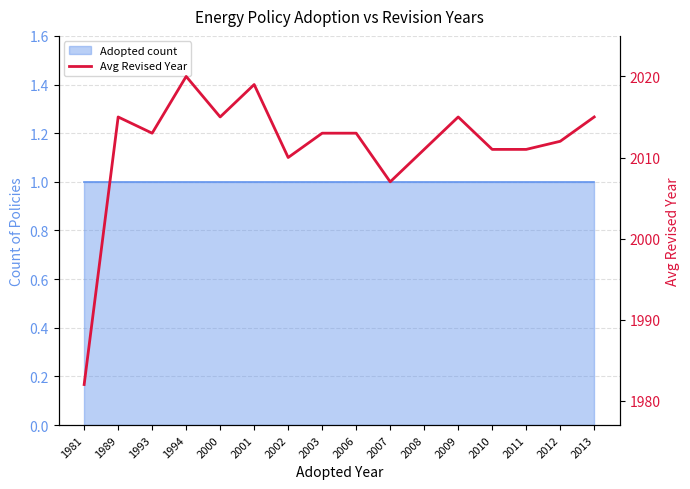

True or false: the data shows 2011 at 2011.

True